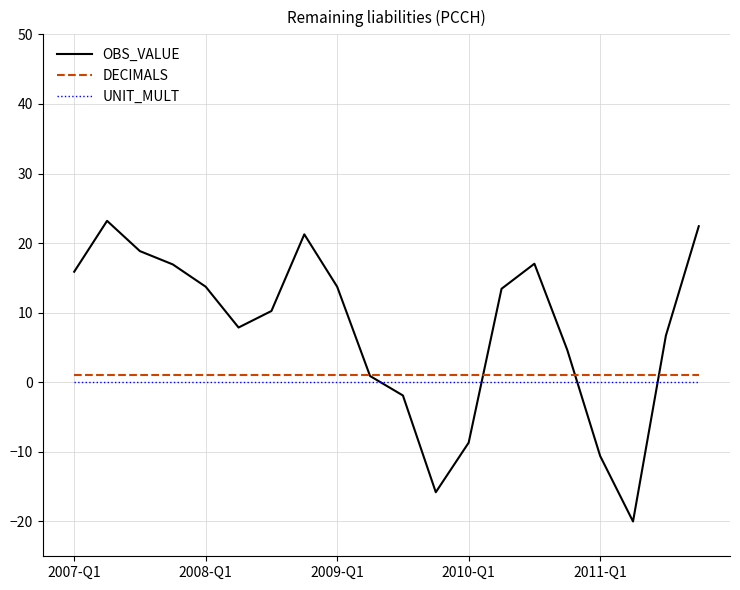

Which series has the widest spread of values?

OBS_VALUE